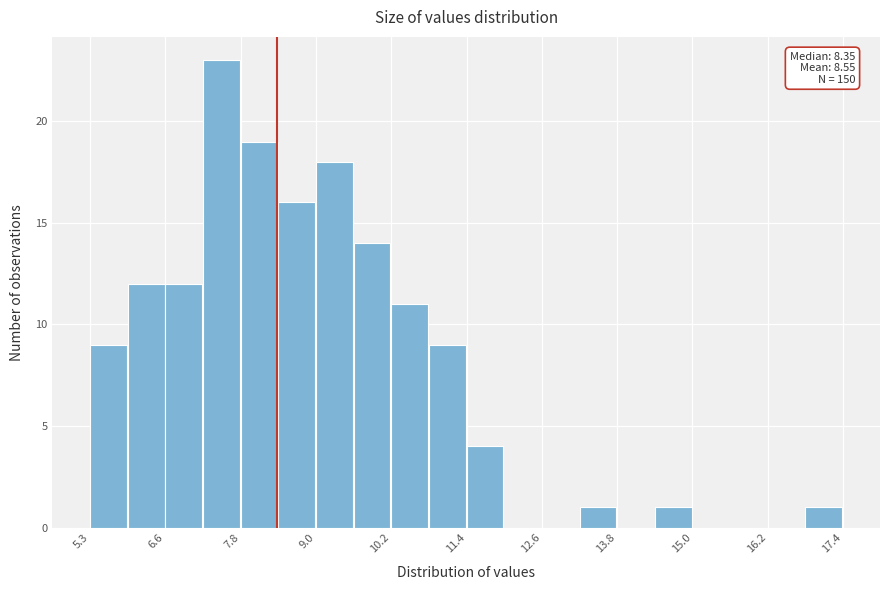

Around what value on the x-axis is the tallest bar? Give the approximate position of its centre, as read against the axis.

7.4